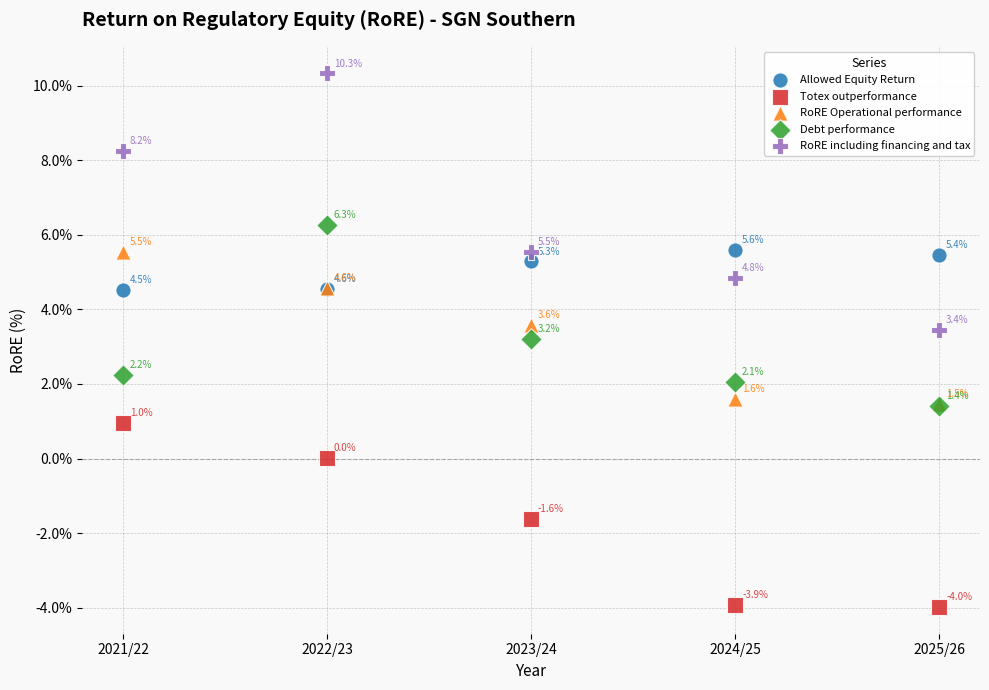

In the Debt performance series, what Y value is closest to 3?

3.2